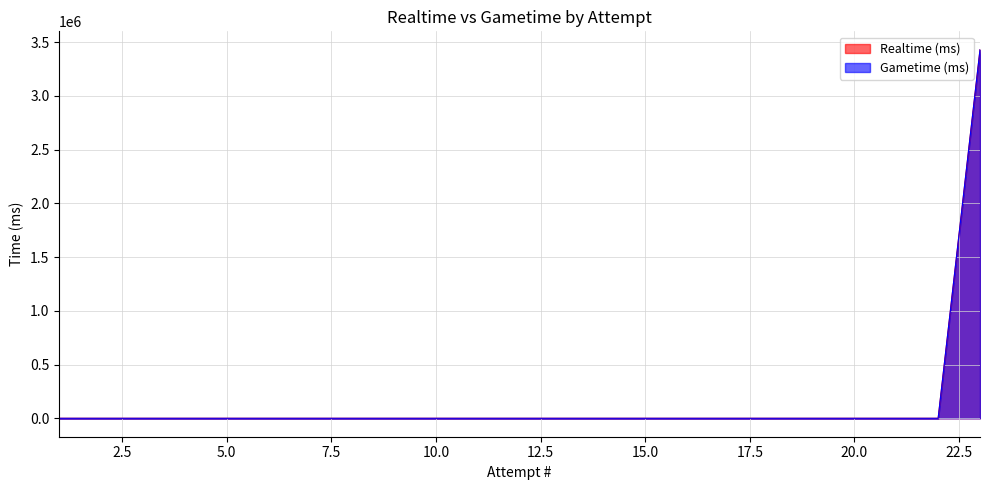

What are all the series names shown in the legend?

Realtime (ms), Gametime (ms)